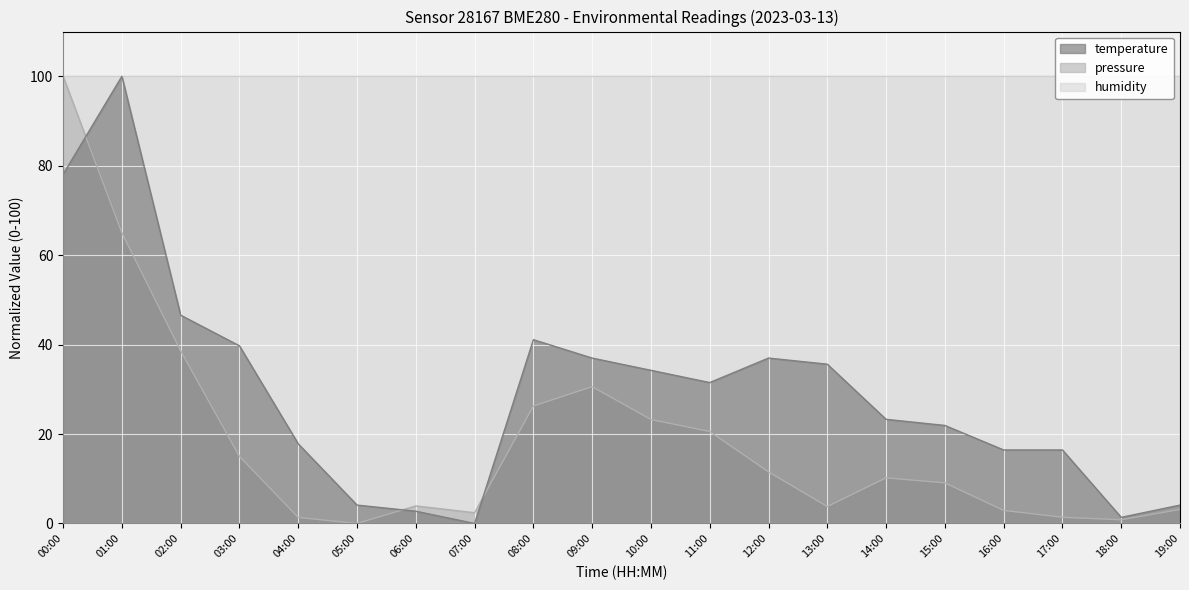

What is the difference between the highest and lowest values at 05:00?

4.1